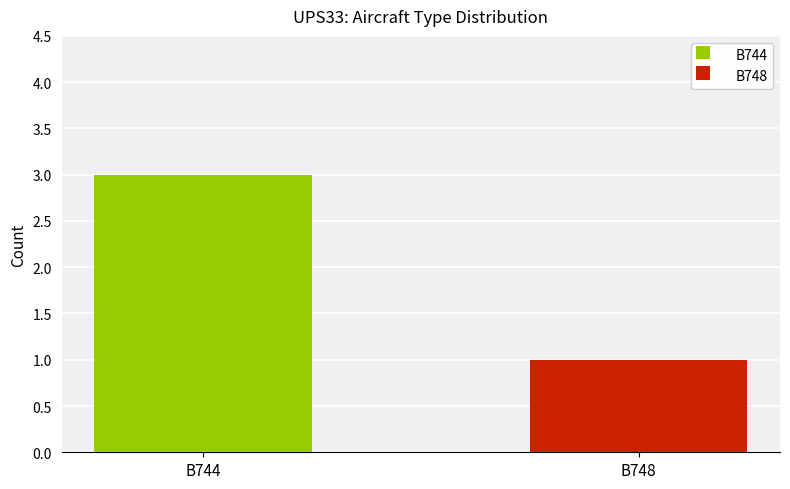

Which series has the widest spread of values?

B744